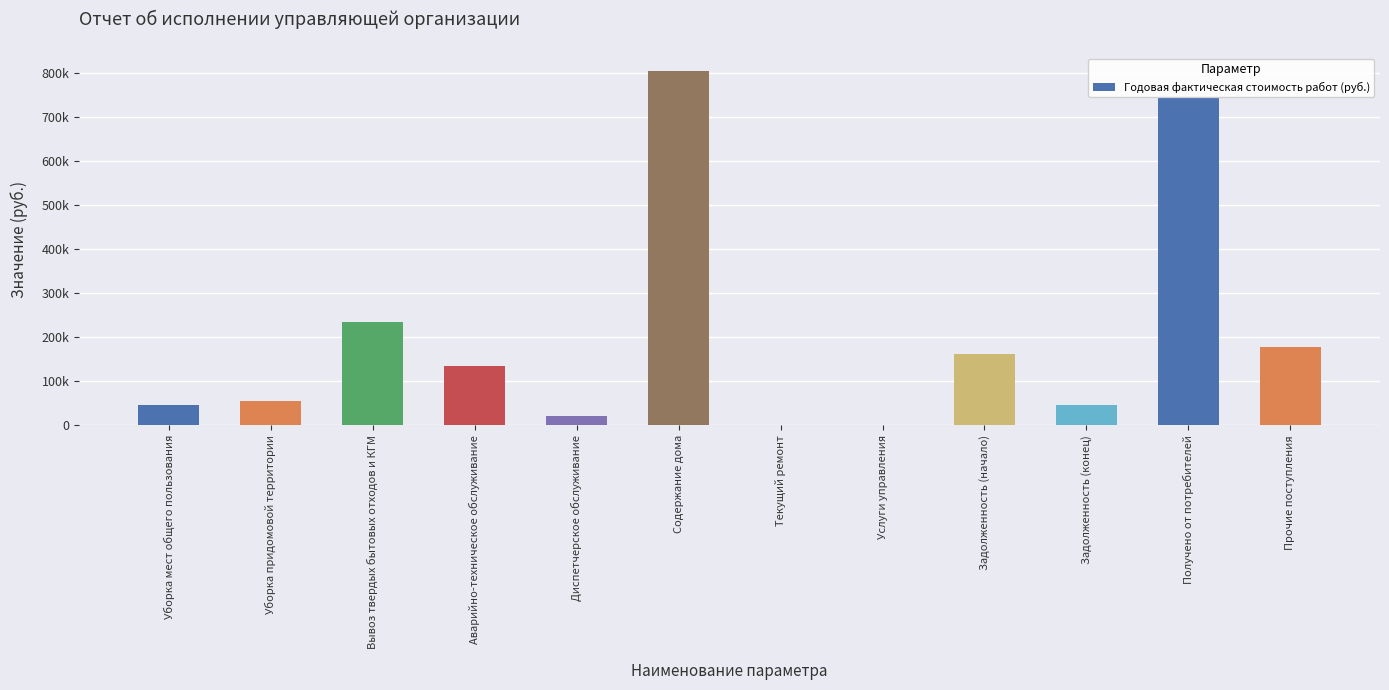

How many positive values are there?

10